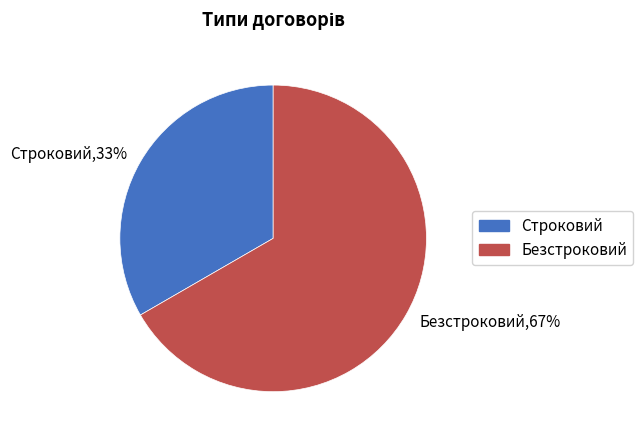

What is the majority slice?

Безстроковий